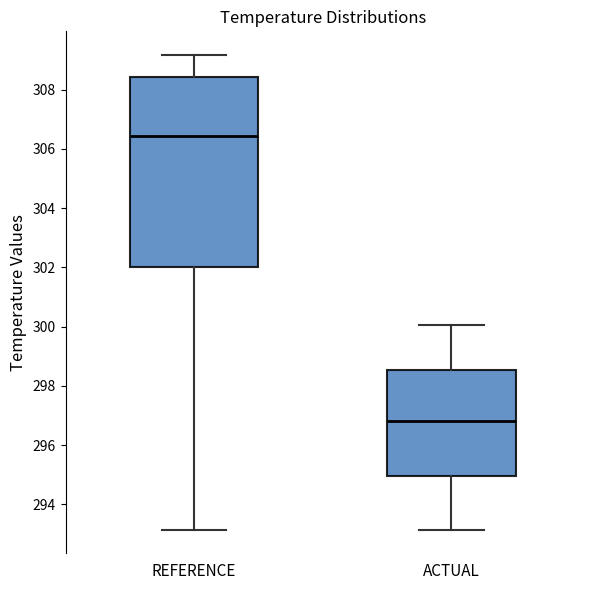

Which box's median line is the lowest?

ACTUAL